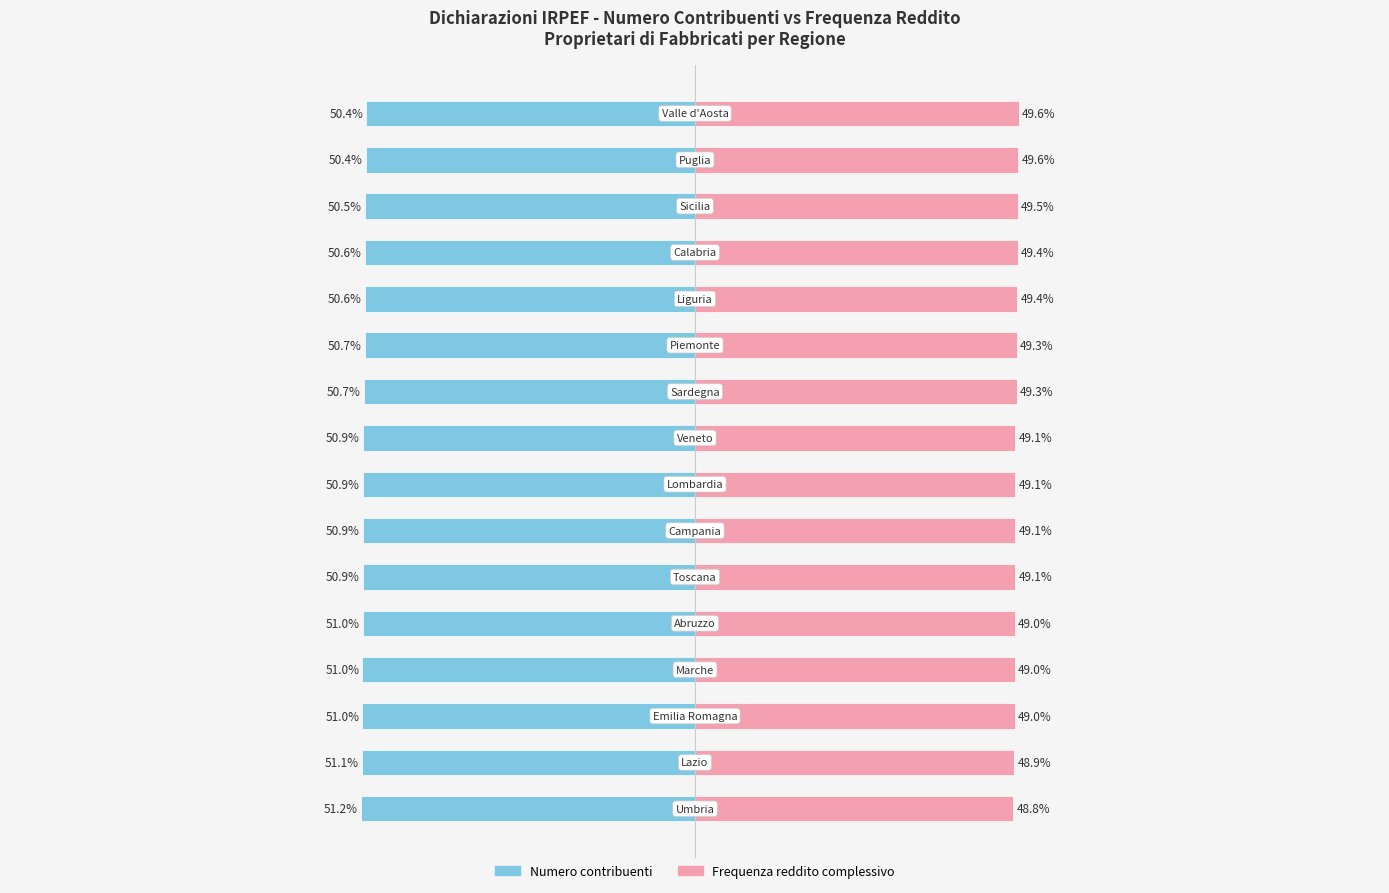

Is it true that Frequenza reddito complessivo equals 49.1 at 8?

True